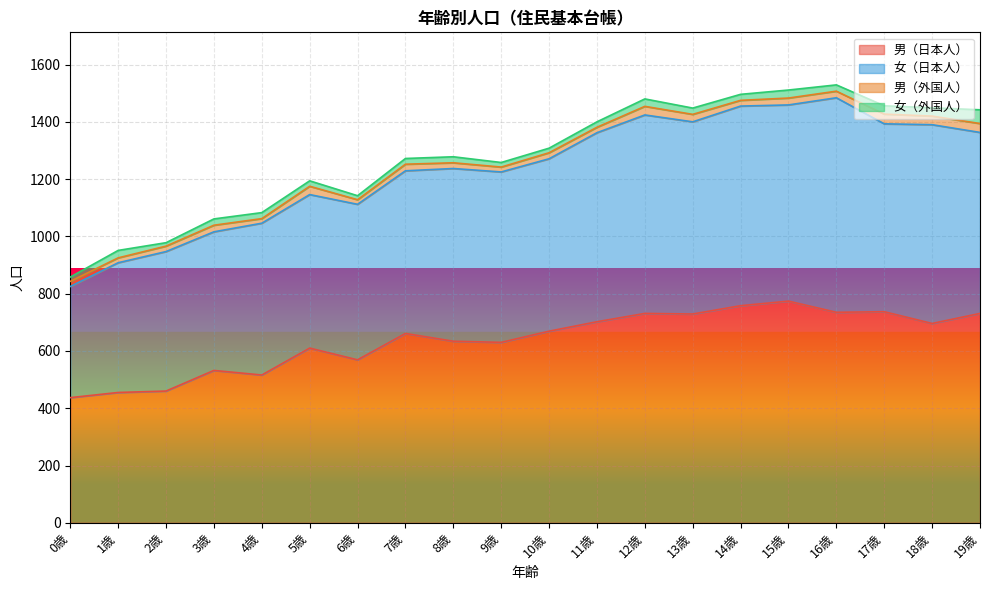

What is the maximum value for 男（日本人）?

774